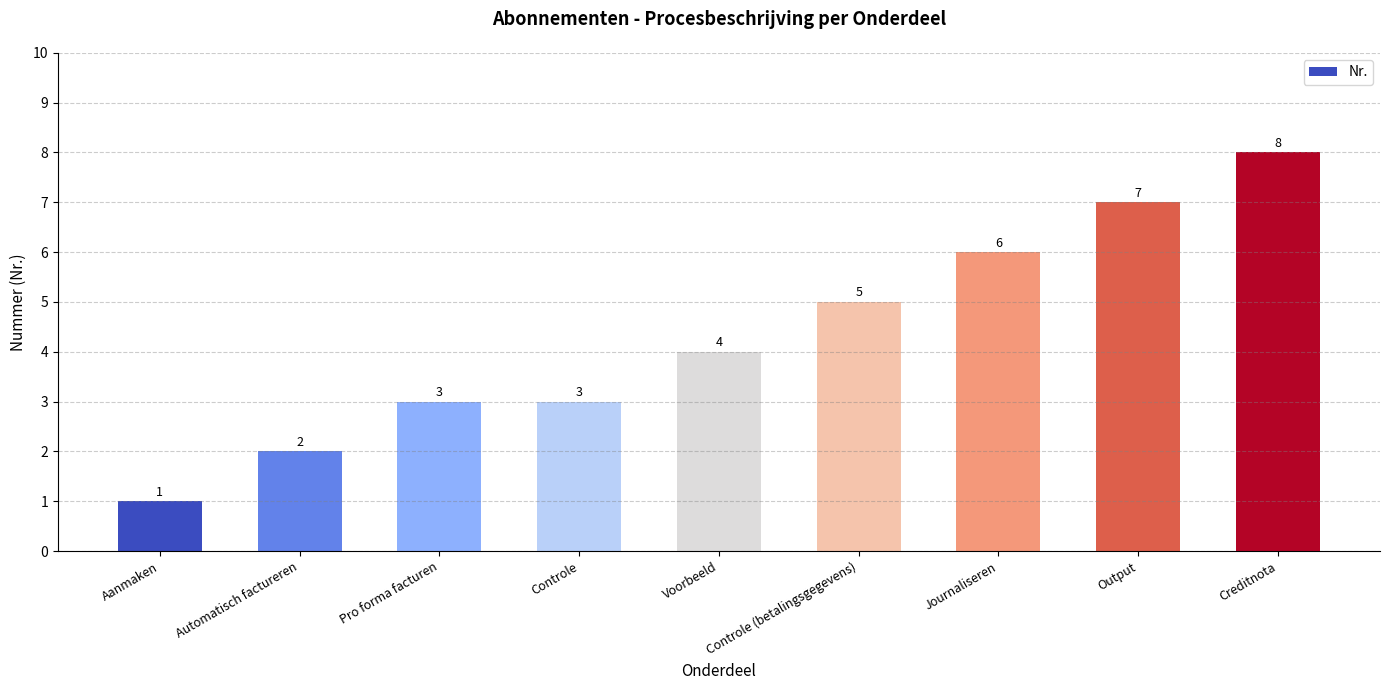

Does the chart contain any negative values?

No